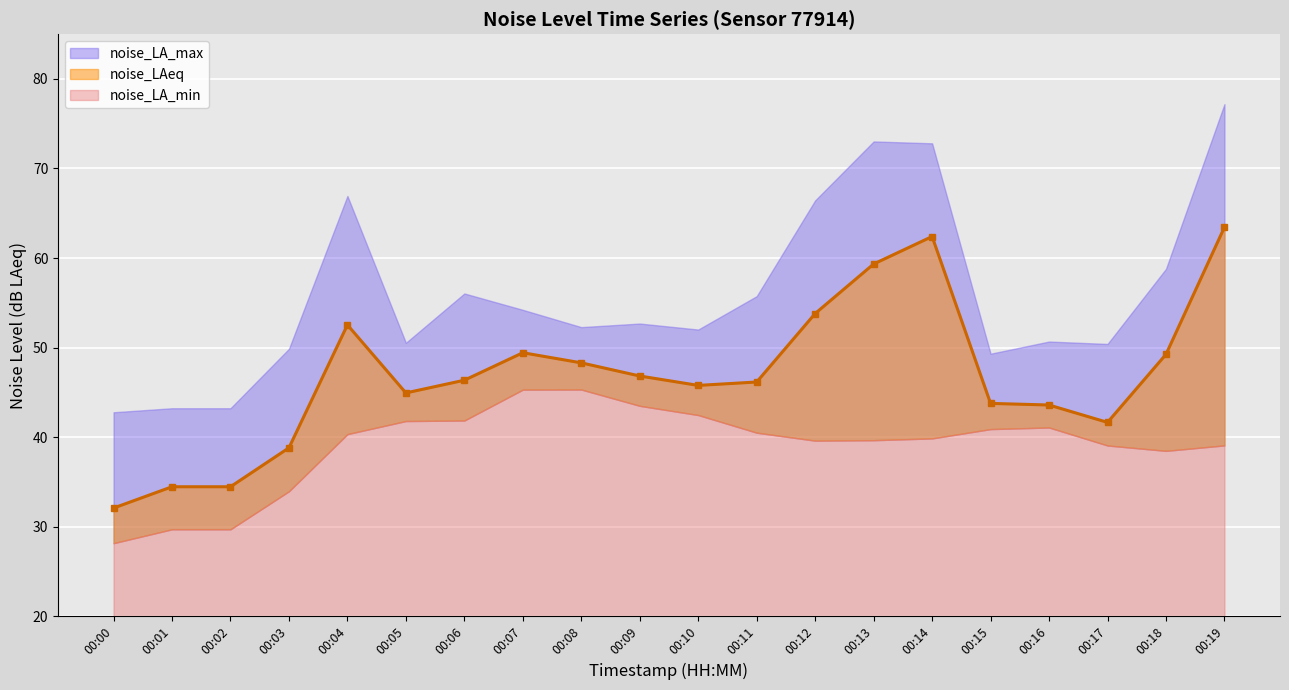

Which category has the highest value in the noise_LA_max series?

00:19